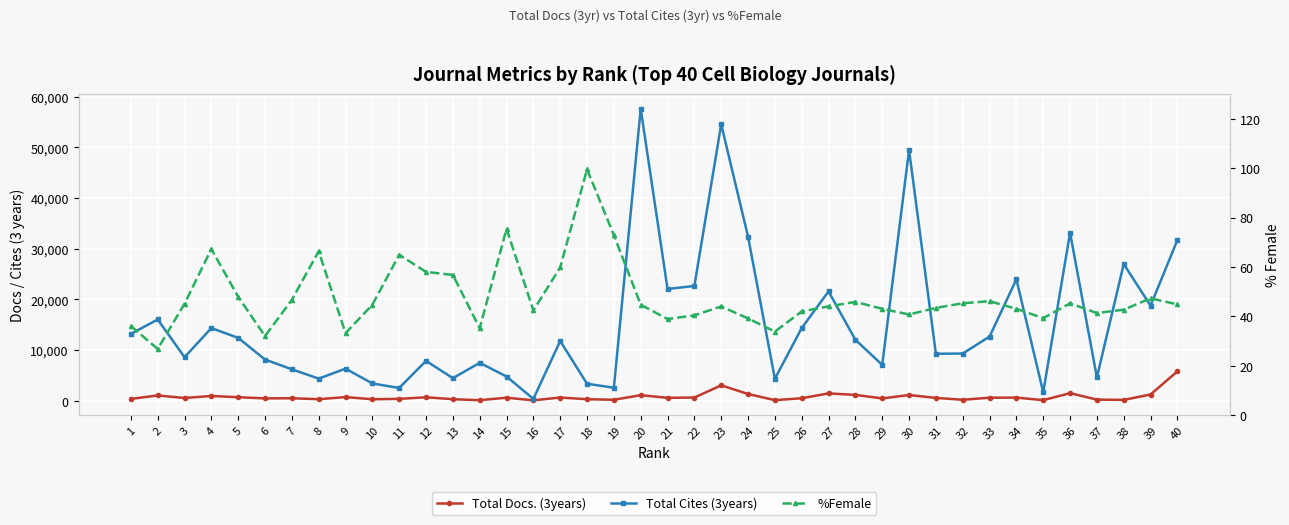

True or false: %Female and Total Cites (3years) cross at least once.

False